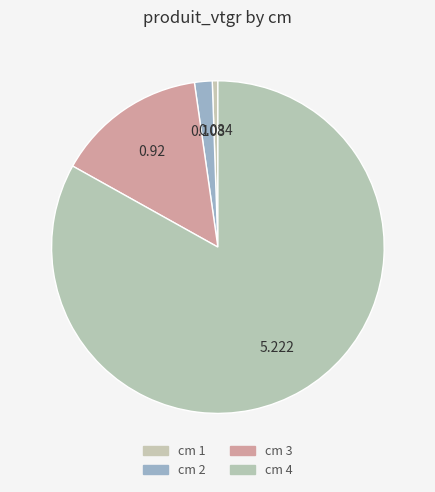

How many slices are in this pie chart?

4